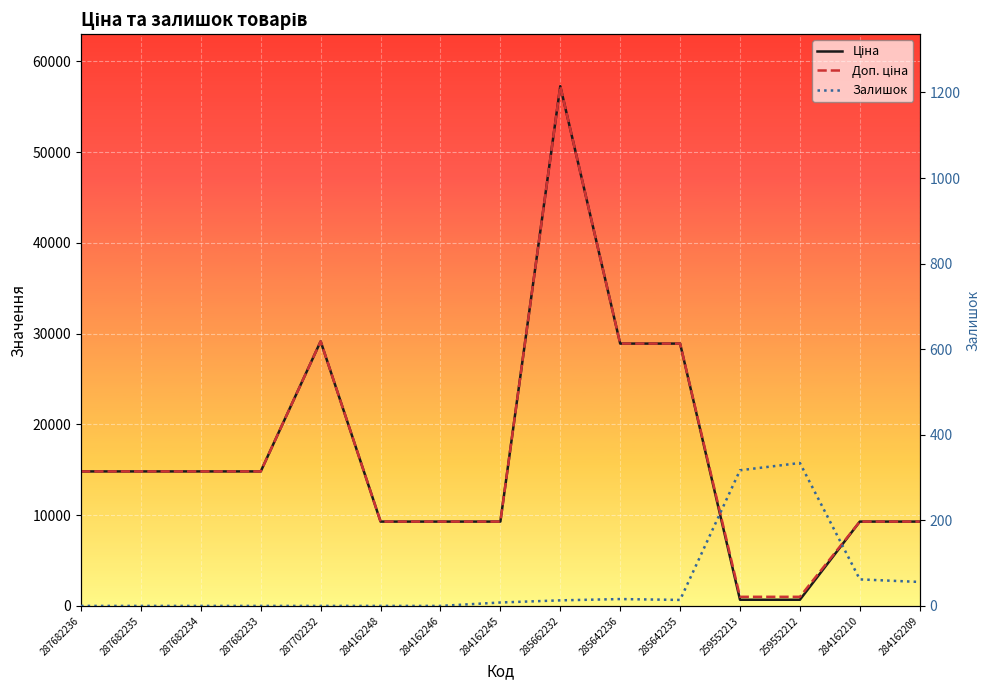

Which has a higher value, 285642236 or 284162248?

285642236